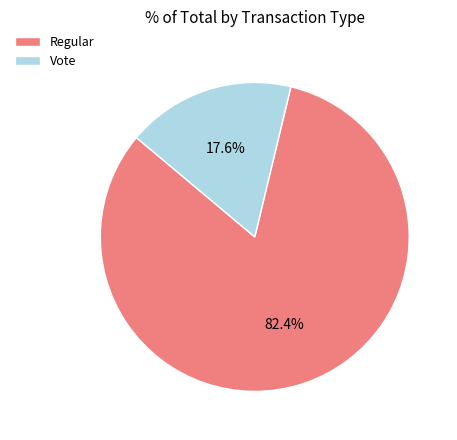

To the nearest percent, what is the combined percentage of Vote and Regular?

100%